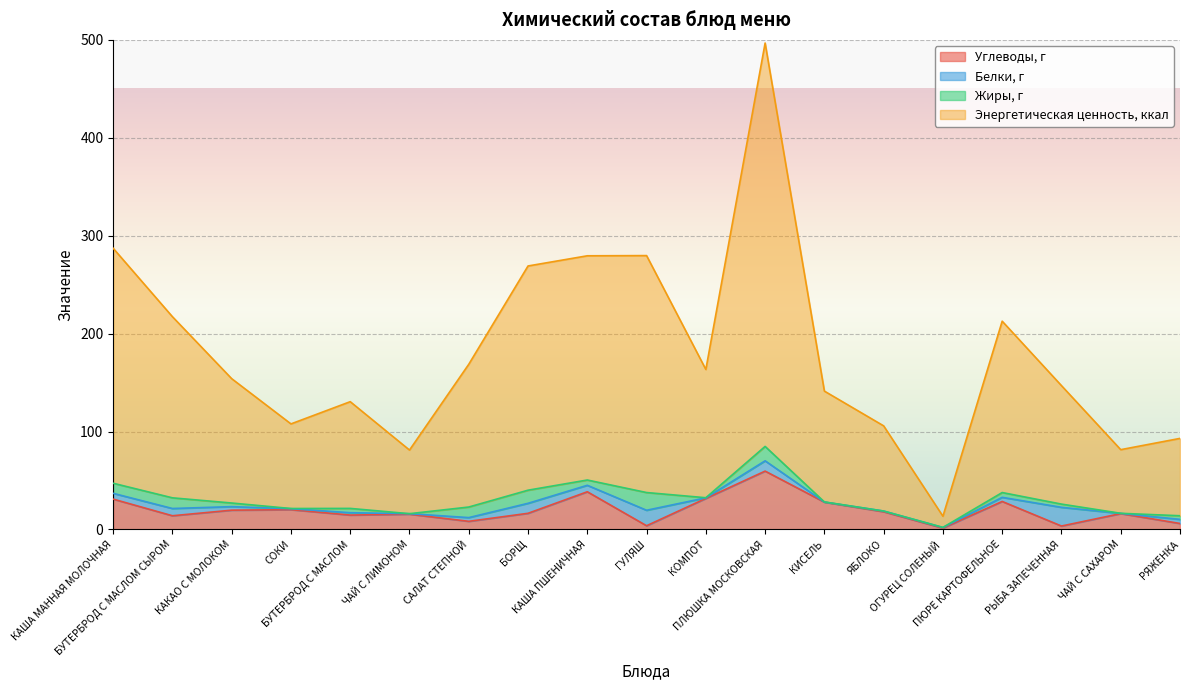

Is it true that Энергетическая ценность, ккал equals 123.6 at ПЮРЕ КАРТОФЕЛЬНОЕ?

False